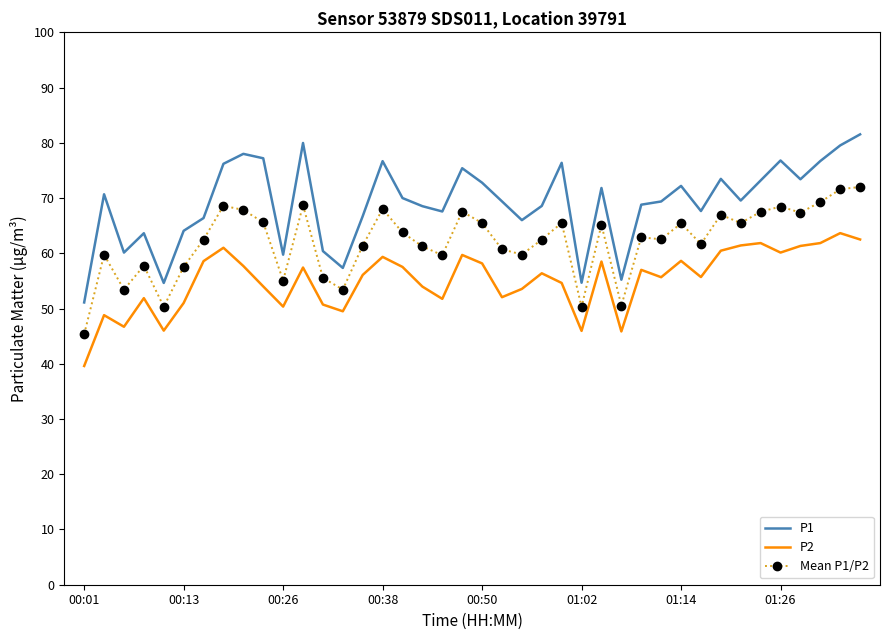

Which series has the largest range (max minus min)?

P1